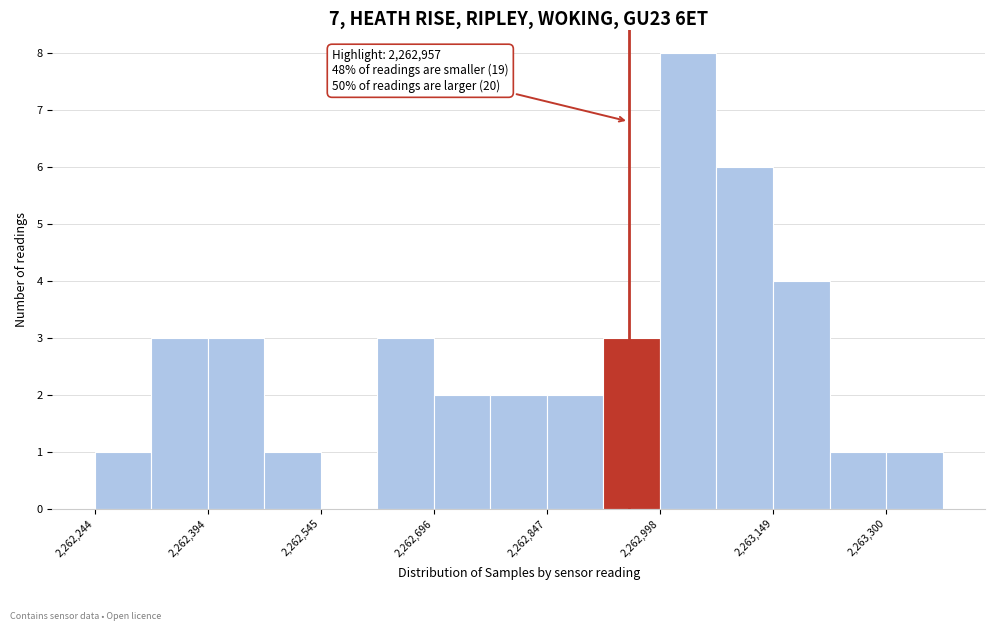

Read against the x-axis, roughly where is the centre of the tallest bar?

2263040